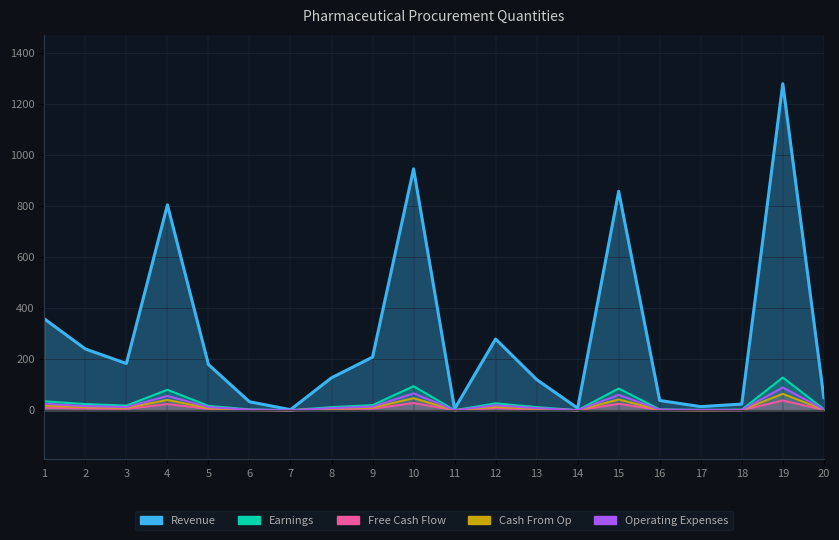

How many lines are shown in the chart?

5